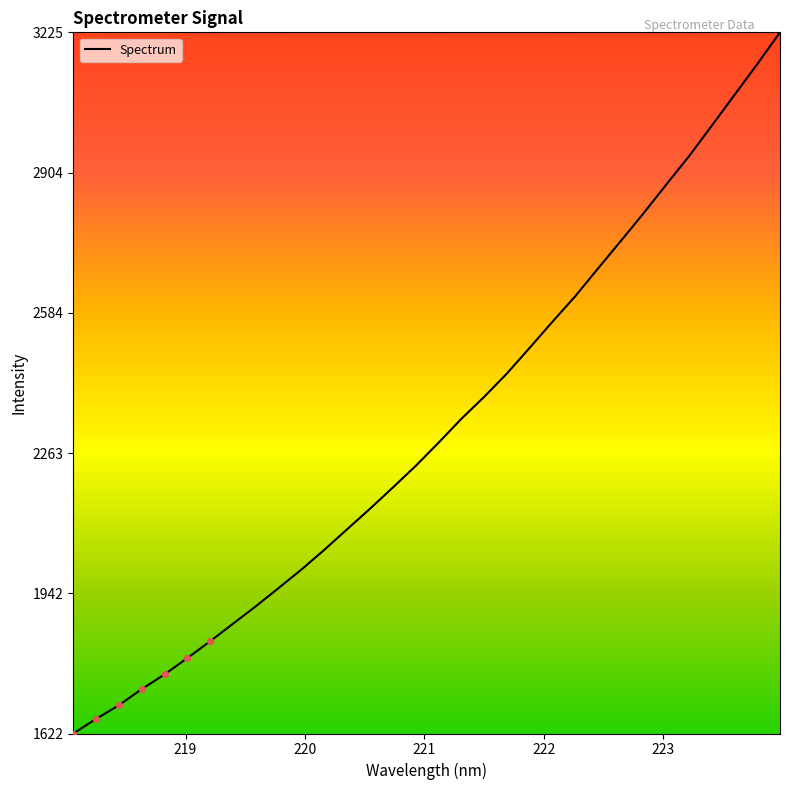

What is the greatest value displayed?

3224.9